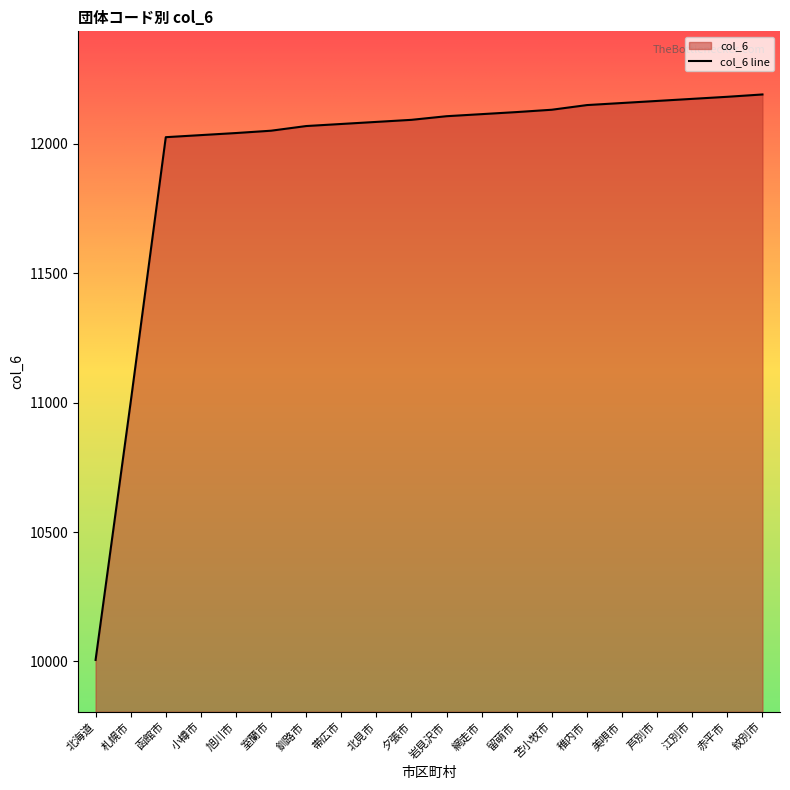

Does the chart display data point markers on the line(s)?

No